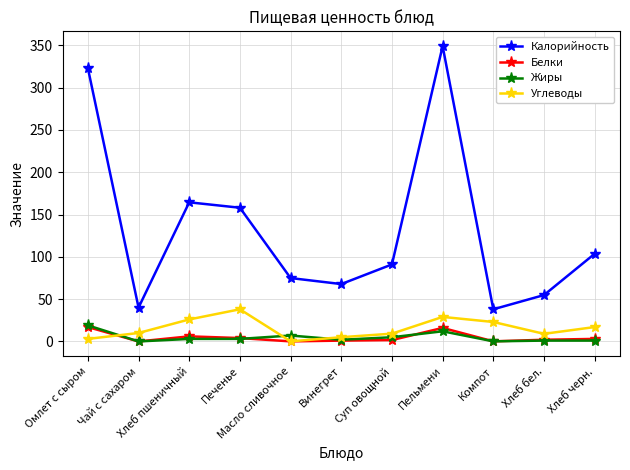

What are all the series names shown in the legend?

Калорийность, Белки, Жиры, Углеводы